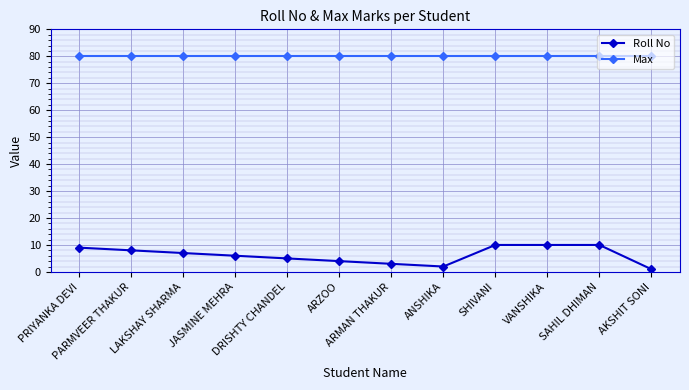

At which category does Roll No reach its first local valley?

ANSHIKA